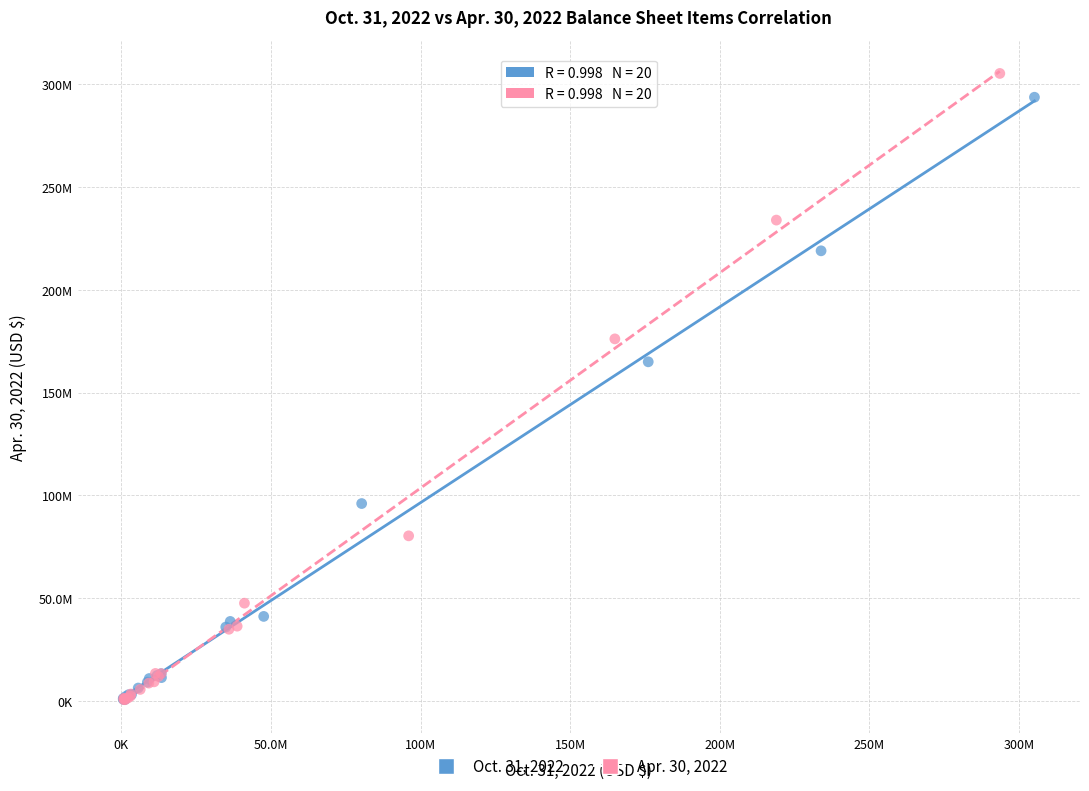

What are all the series names shown in the legend?

Oct. 31, 2022, Apr. 30, 2022